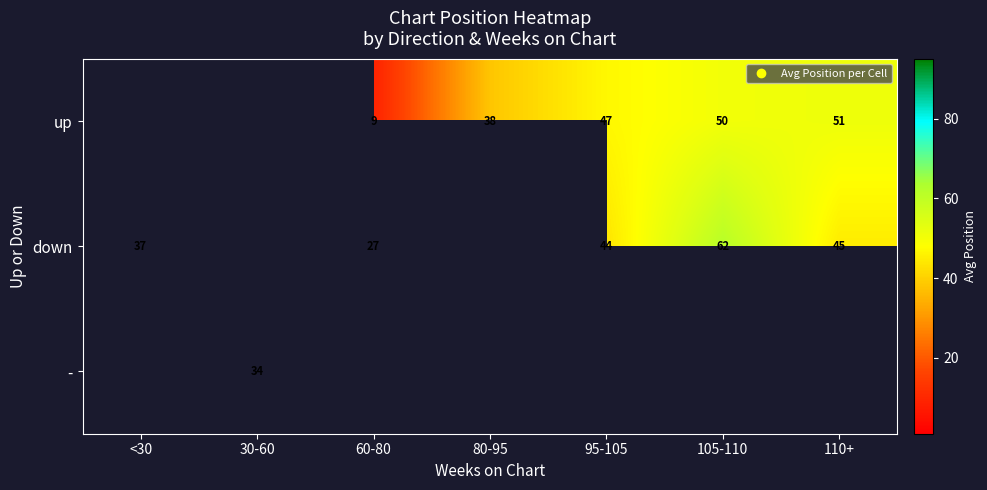

At 105-110, list the series in order from smallest to largest.

up, down, -